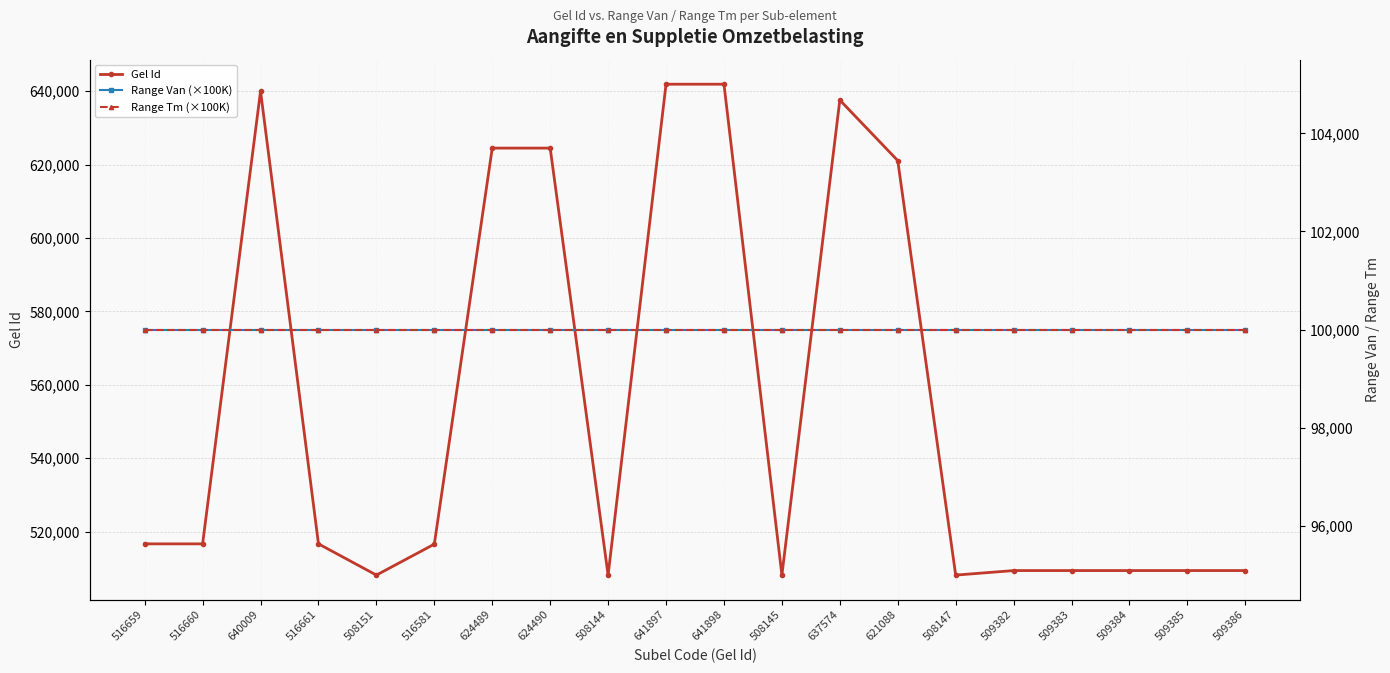

Read the Range Tm (×100K) value at 516660.

100000